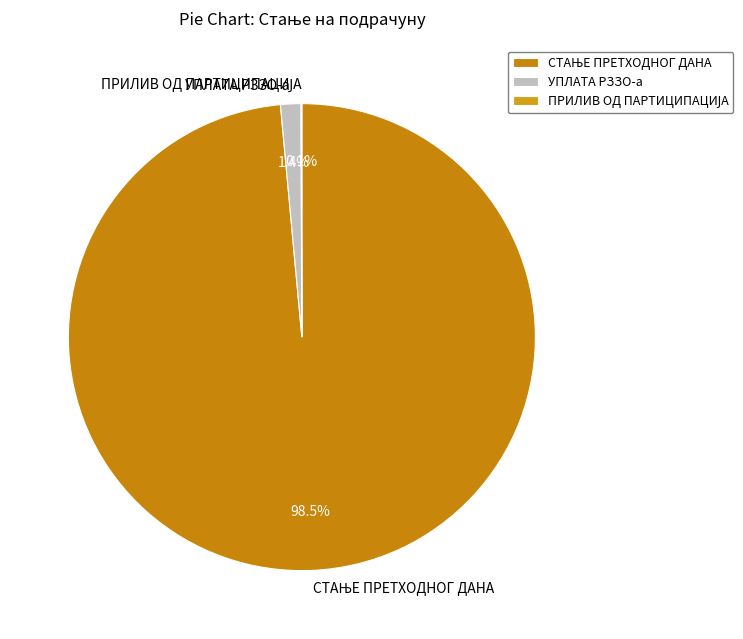

What percentage is NOT represented by УПЛАТА РЗЗО-а?

98.6%